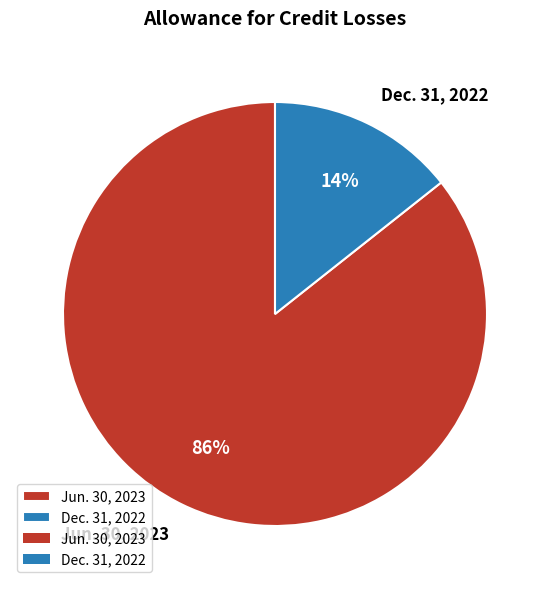

Which has a higher value, Dec. 31, 2022 or Jun. 30, 2023?

Jun. 30, 2023